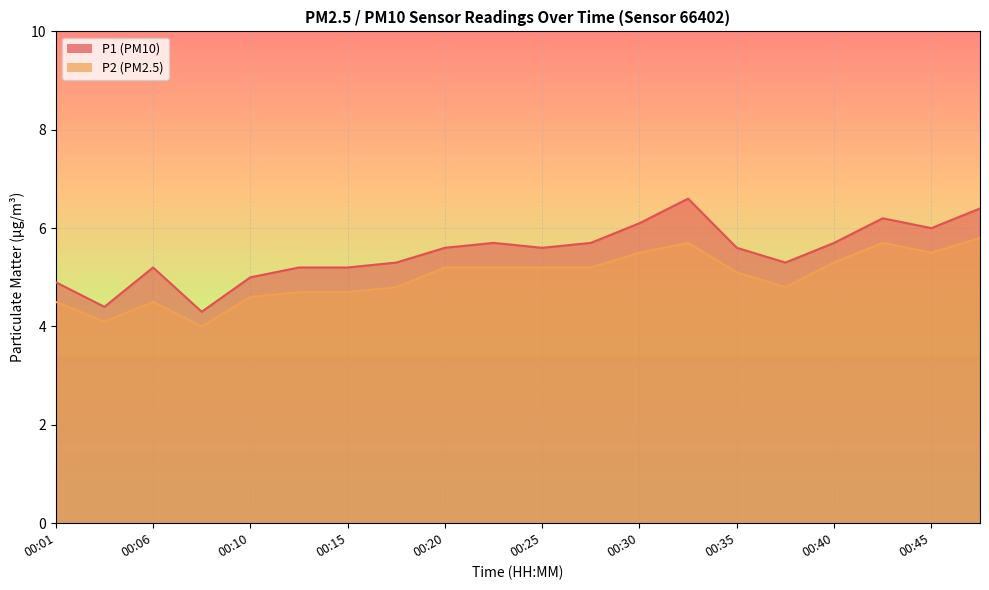

Which category has the highest value in the P1 series?

00:32